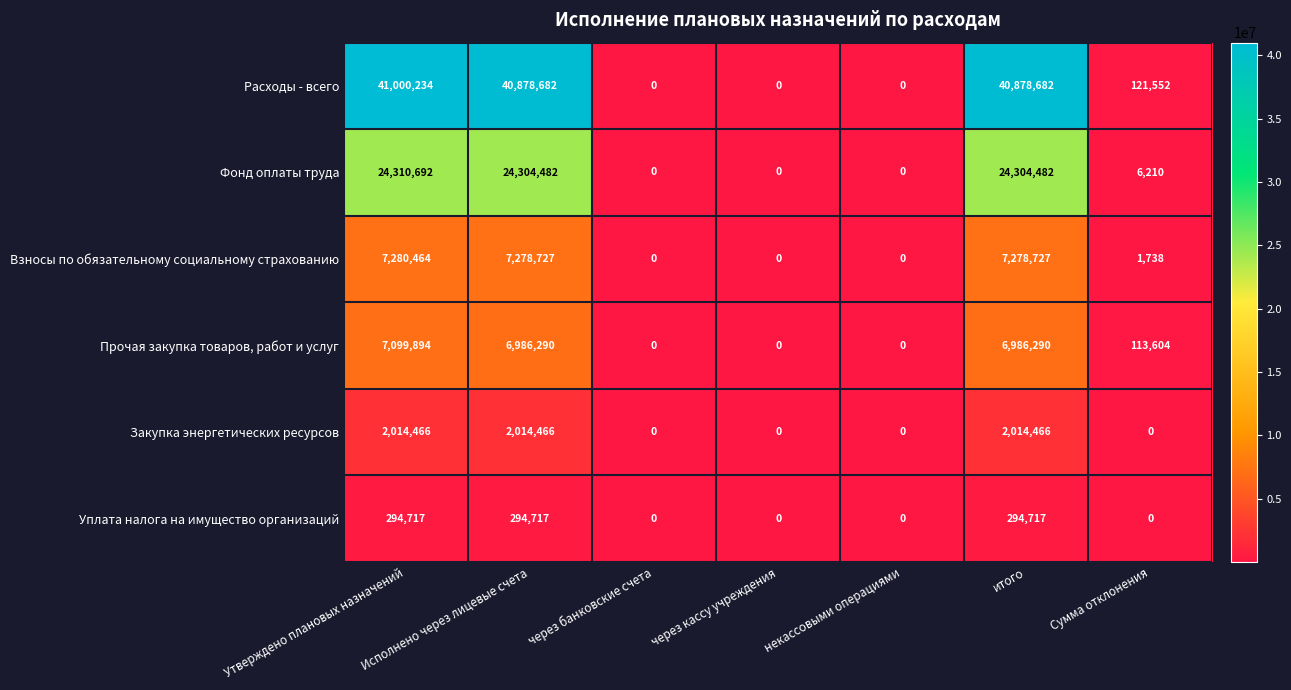

The value of Расходы - всего at Исполнено через лицевые счета is 67351916. True or false?

False